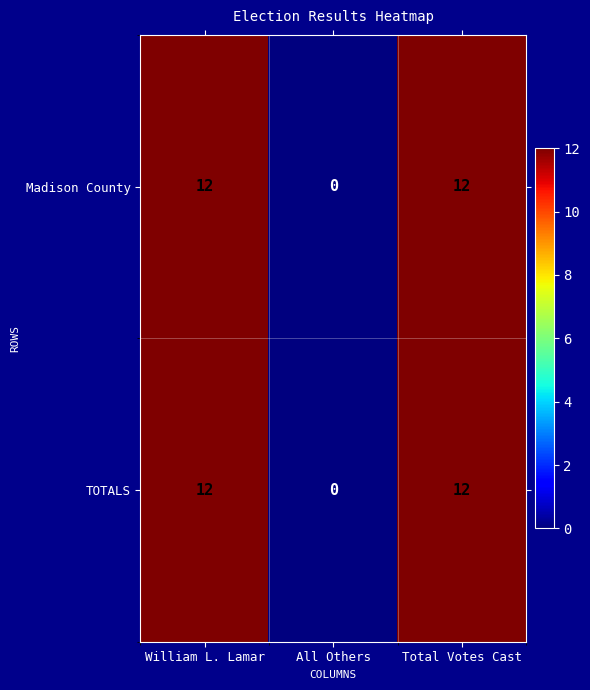

Read the Madison County value at Total Votes Cast.

12